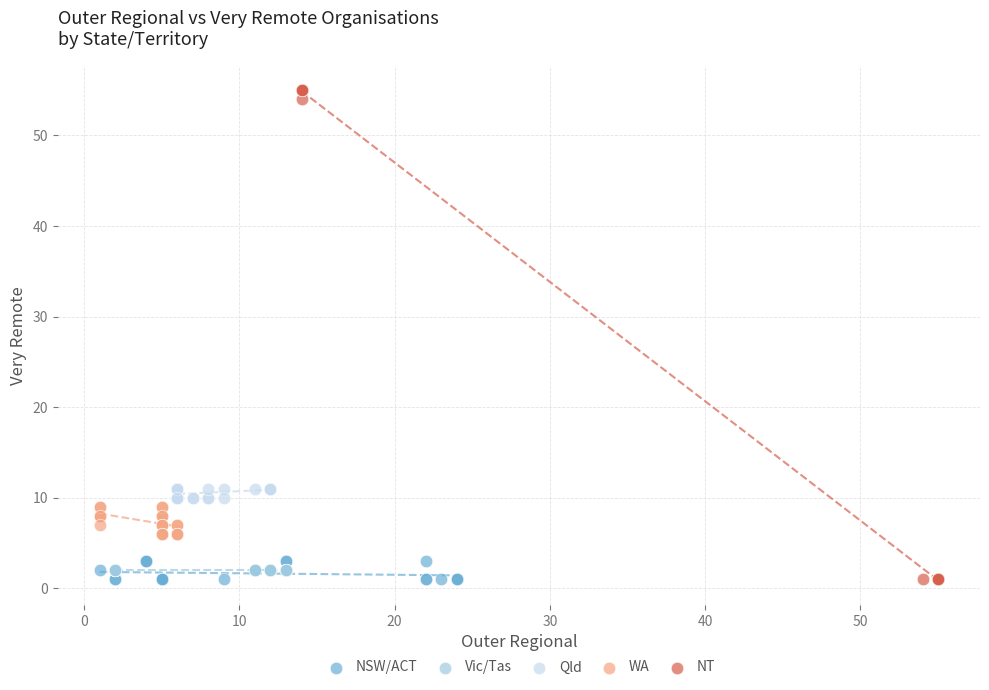

Which series contains the highest Y value?

NT